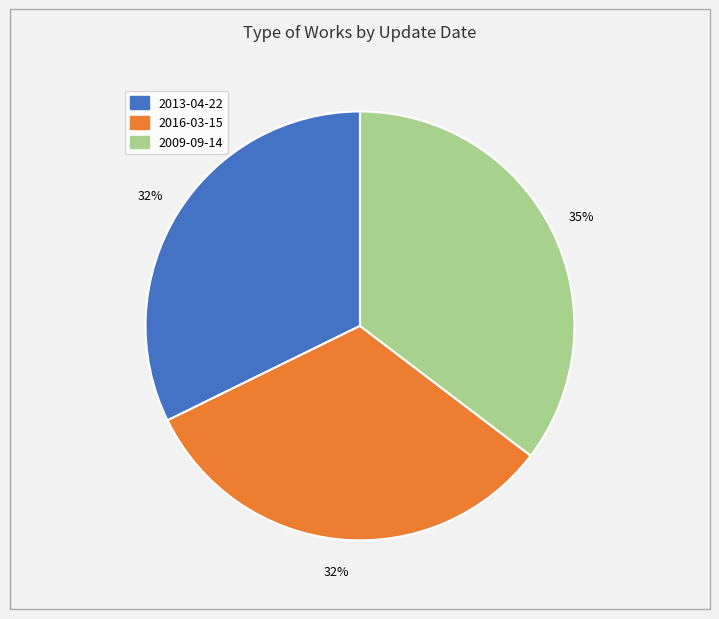

Which has a higher value, 2009-09-14 or 2016-03-15?

2009-09-14